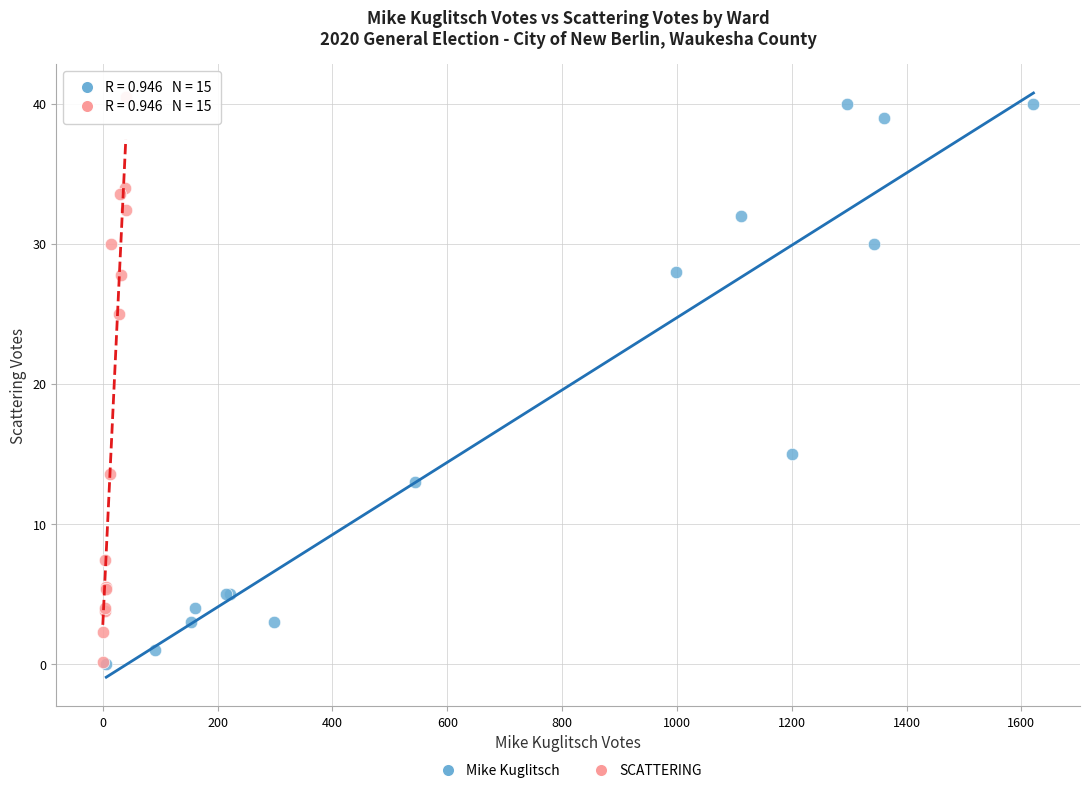

What are all the series names shown in the legend?

Mike Kuglitsch, SCATTERING